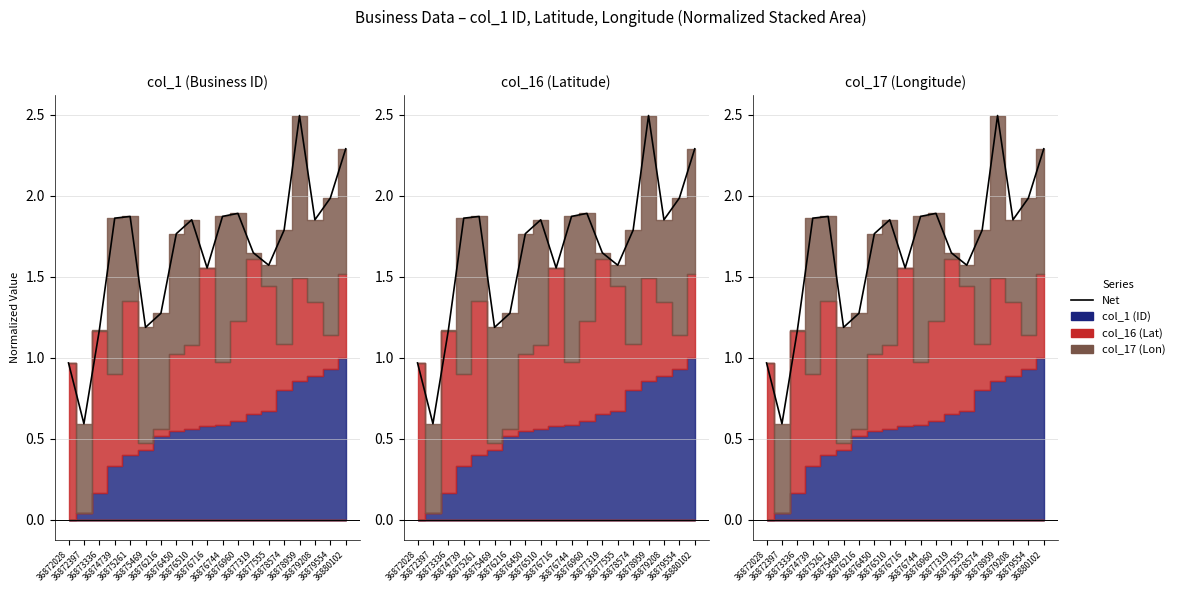

The value at 36876716 is 1.6. True or false?

True